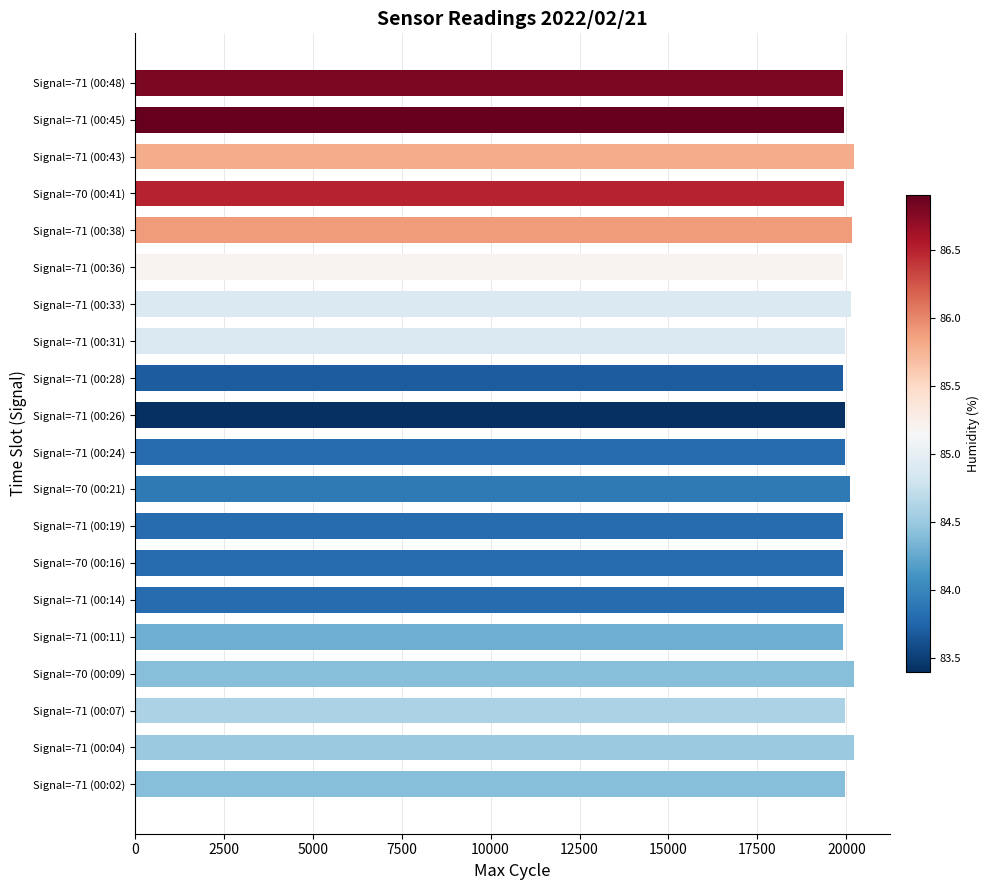

Approximately how many times larger is the value at Signal=-71 (00:26) compared to Signal=-71 (00:04)?

1.0